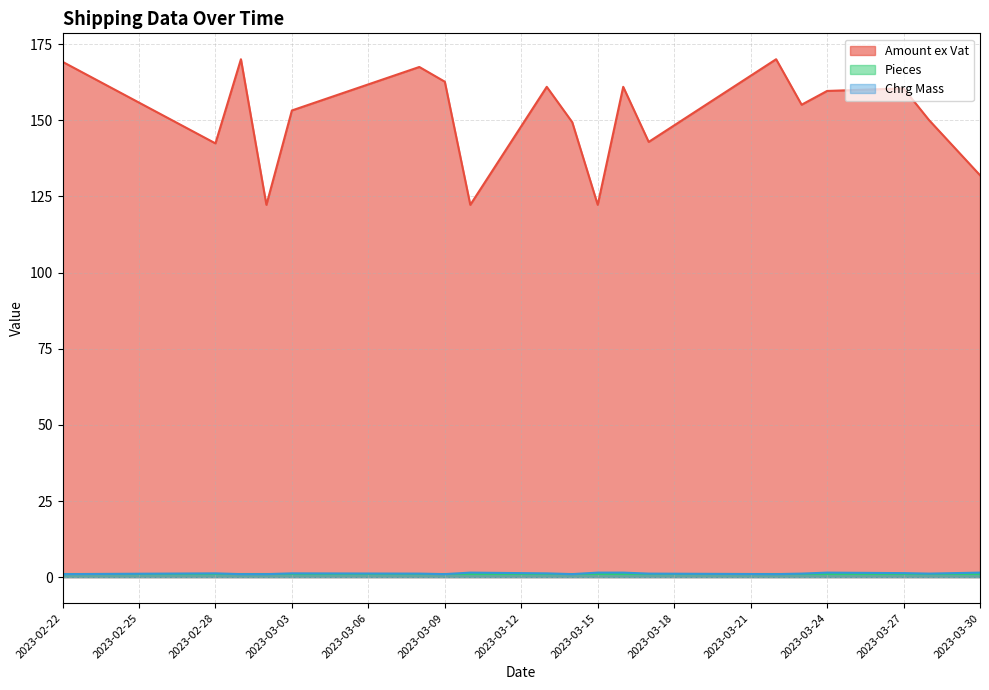

List the series in order of their peak value, highest first.

Amount ex Vat, Chrg Mass, Pieces